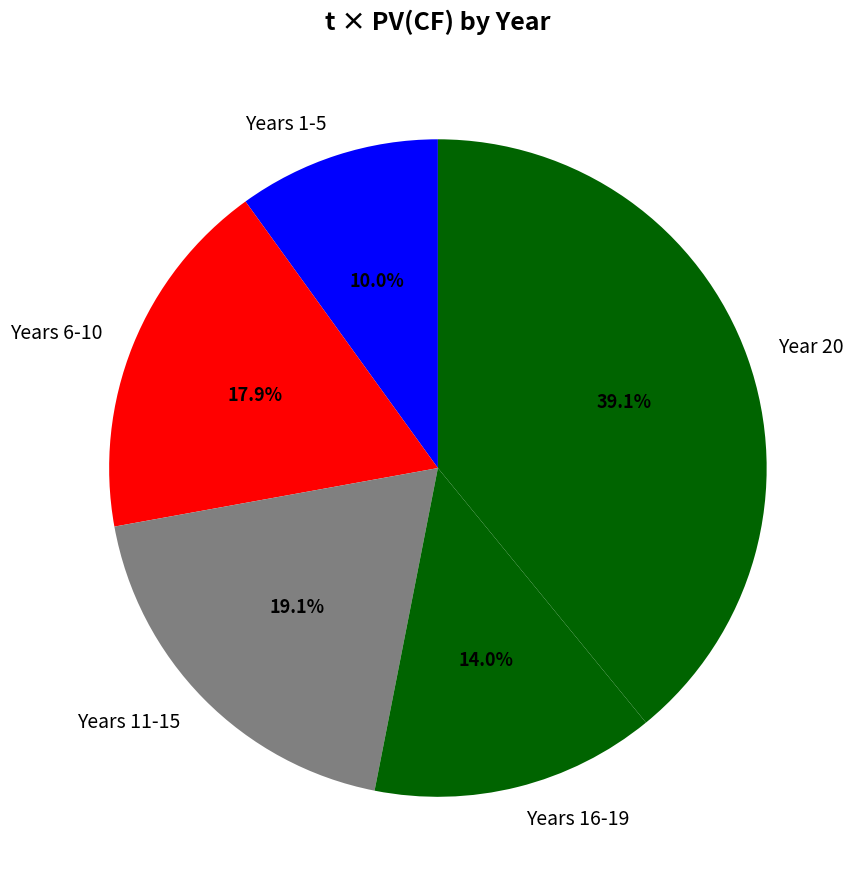

What is the largest slice in the pie chart?

Year 20